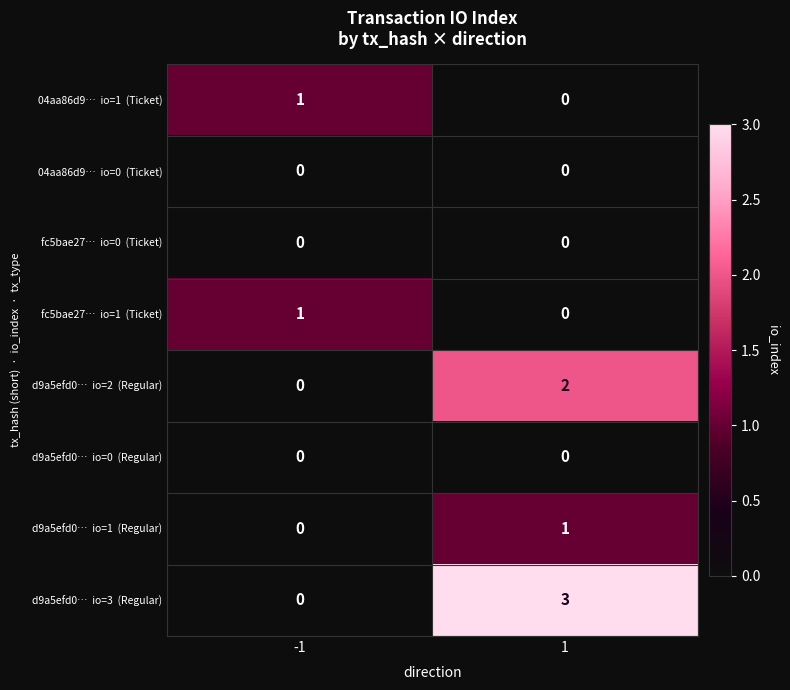

What is the total value across all series at 1?

6